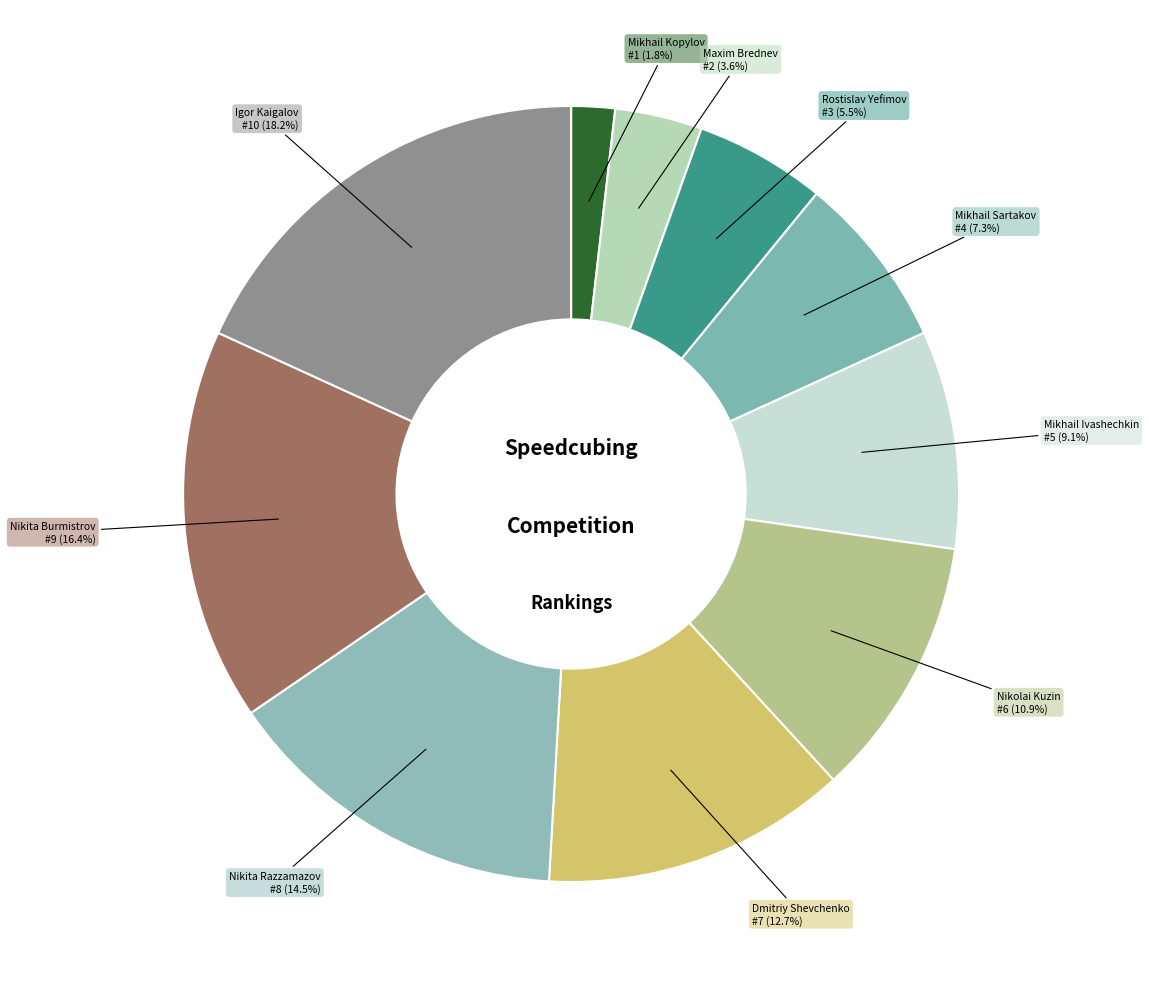

What is the smallest slice in the pie chart?

Mikhail Kopylov